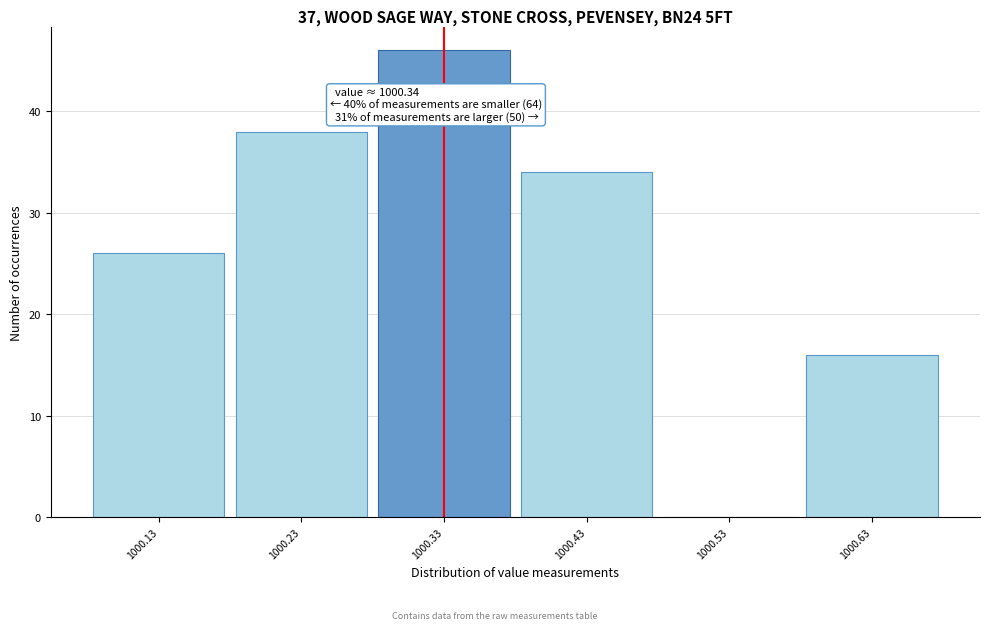

Over which range of the x-axis is the bar tallest?

1000.28 to 1000.38